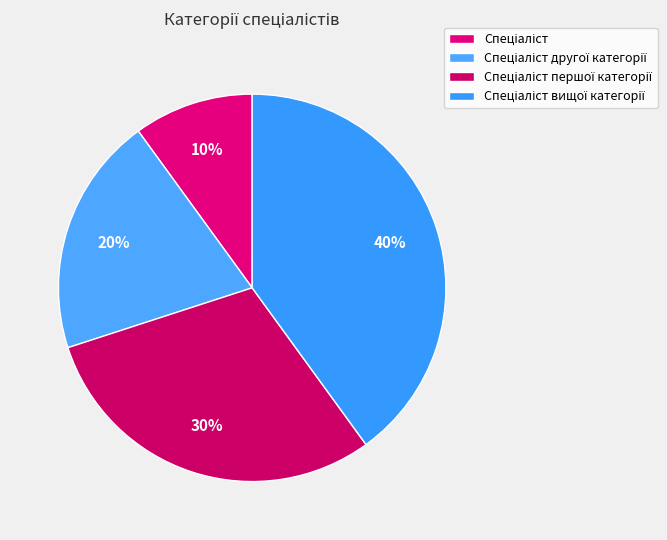

Count the number of slices in the pie.

4